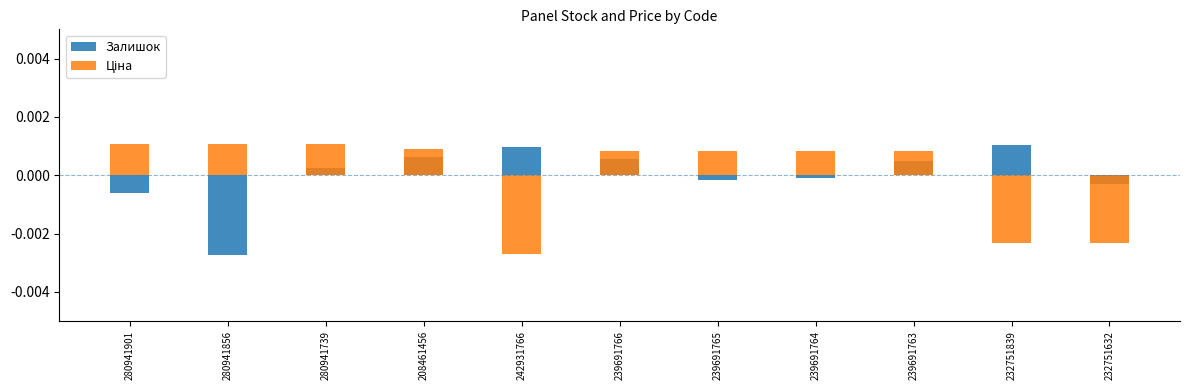

Where does the Залишок series first go above 0?

280941739